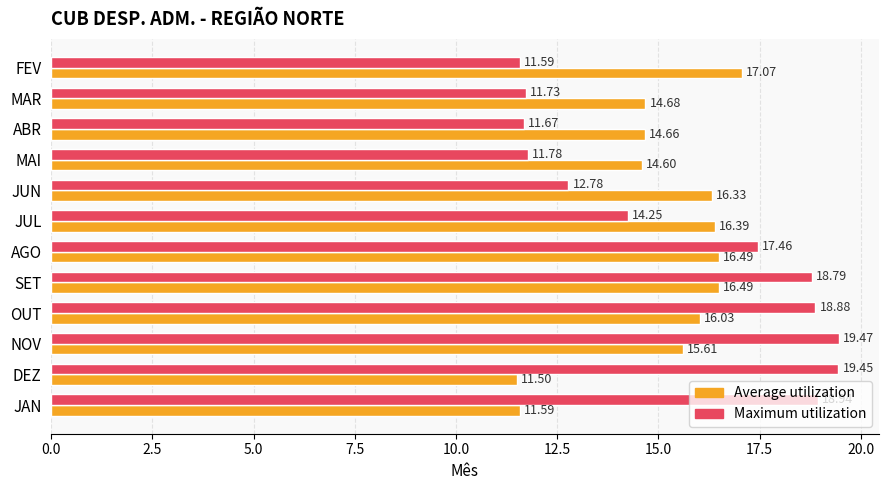

How many series are shown in this chart?

2